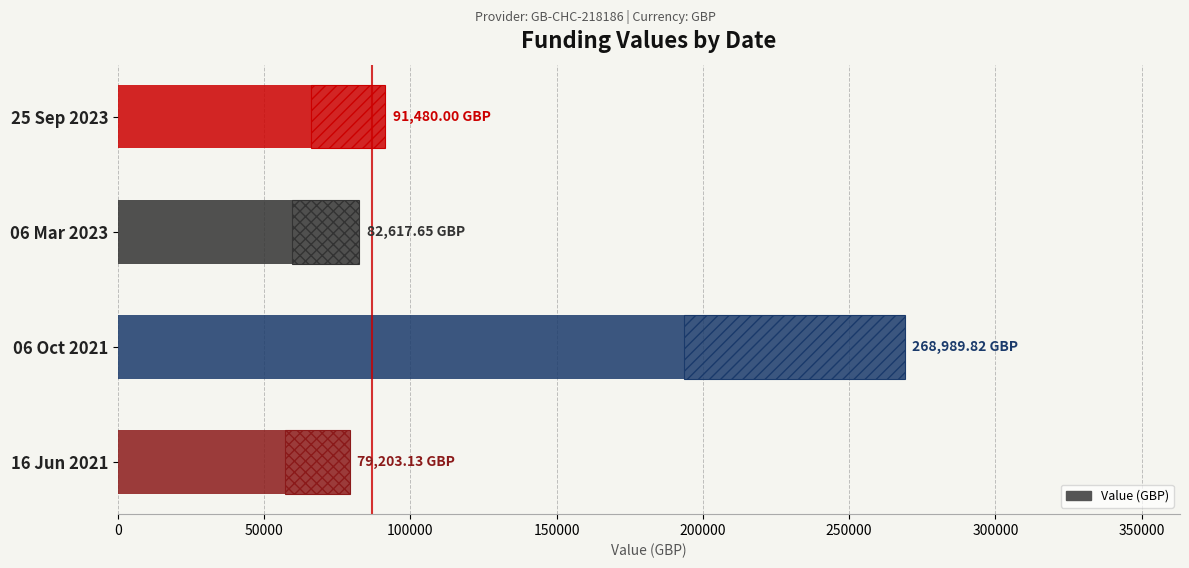

What is the difference between the second highest and second lowest values?

8862.4